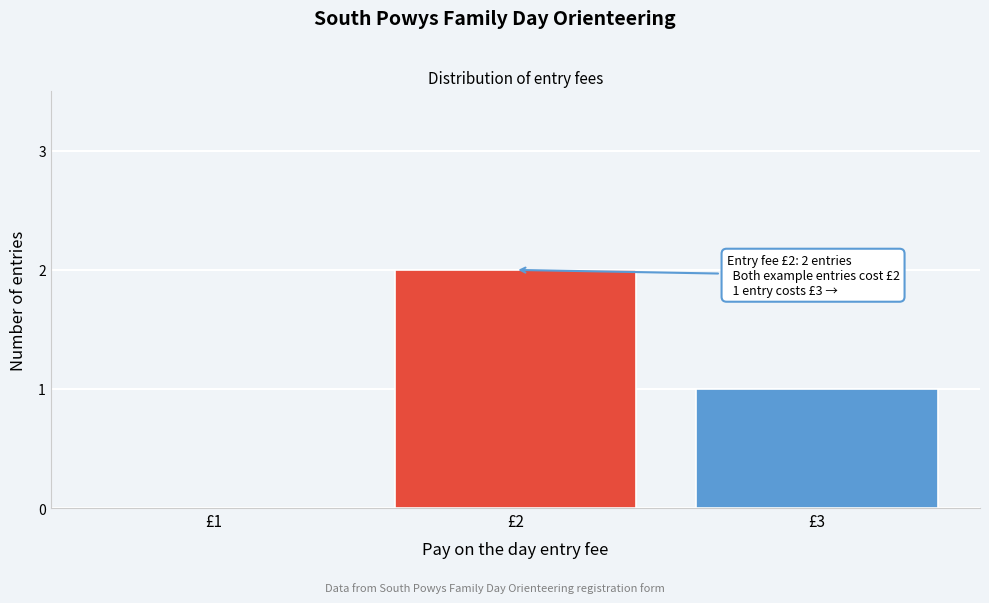

Reading left to right, list all the values displayed in this chart.

£1=0	£2=2	£3=1